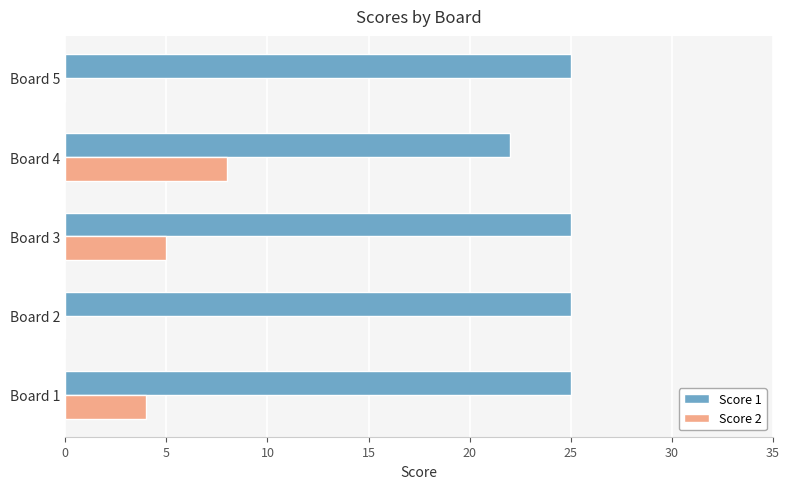

What is the total value across all series at Board 1?

29